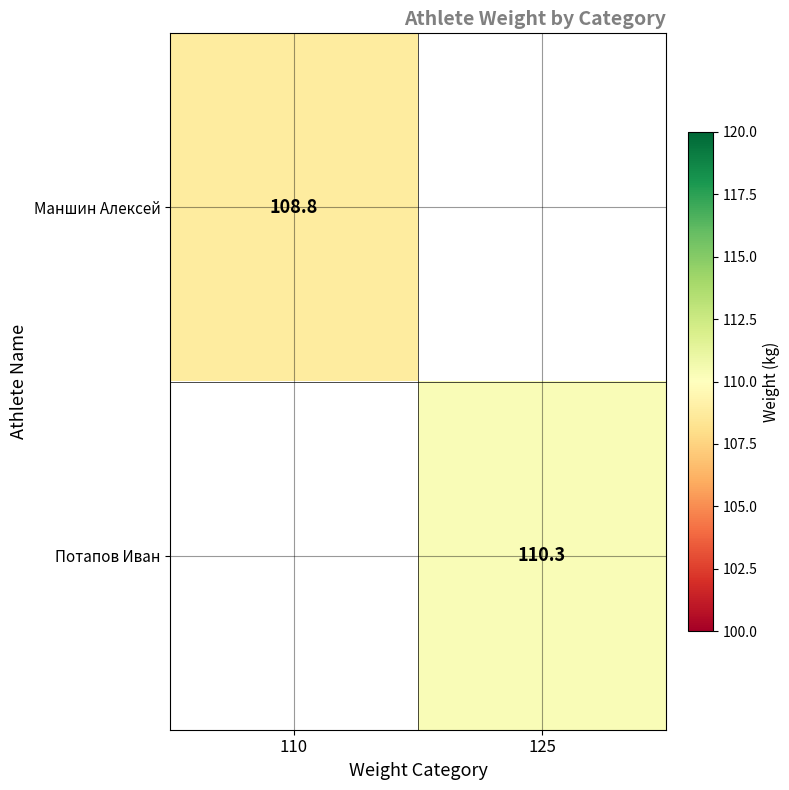

True or false: Потапов Иван has a value of 110.3 at 125.

True